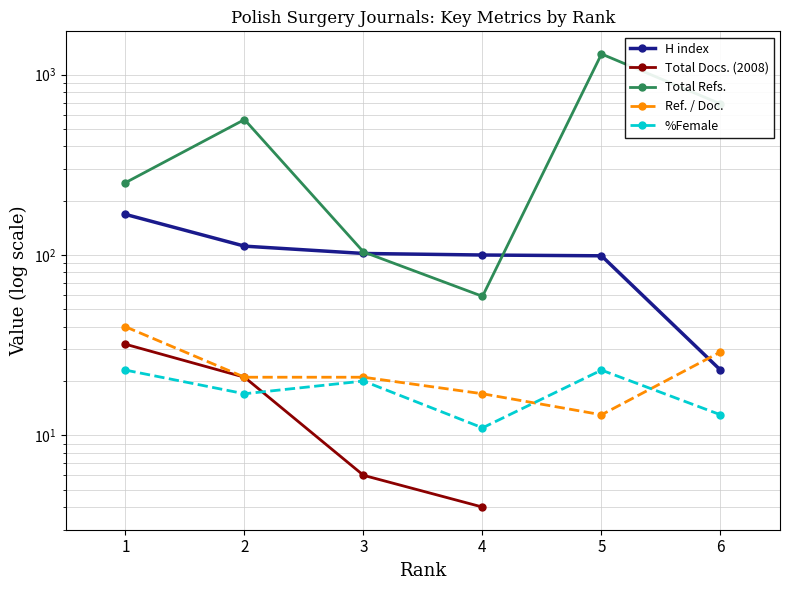

True or false: H index has more than 1 points higher than both neighbors.

False